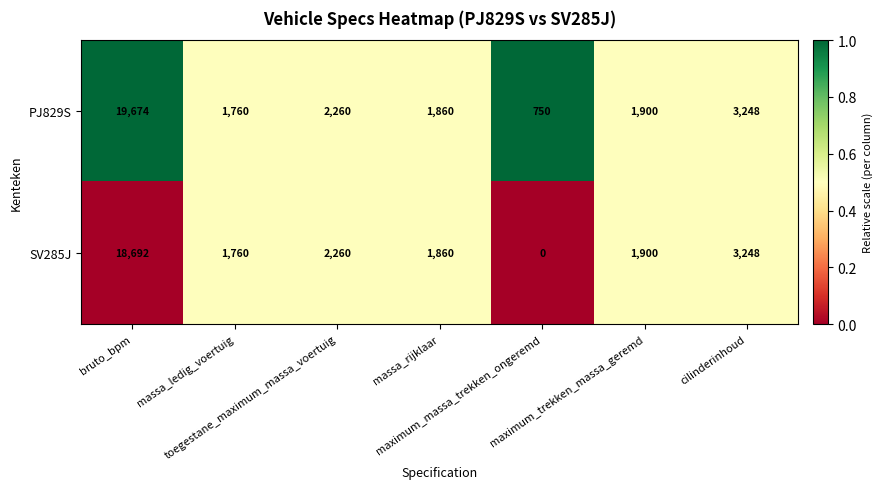

Rank the series by their maximum value, from lowest to highest.

SV285J, PJ829S